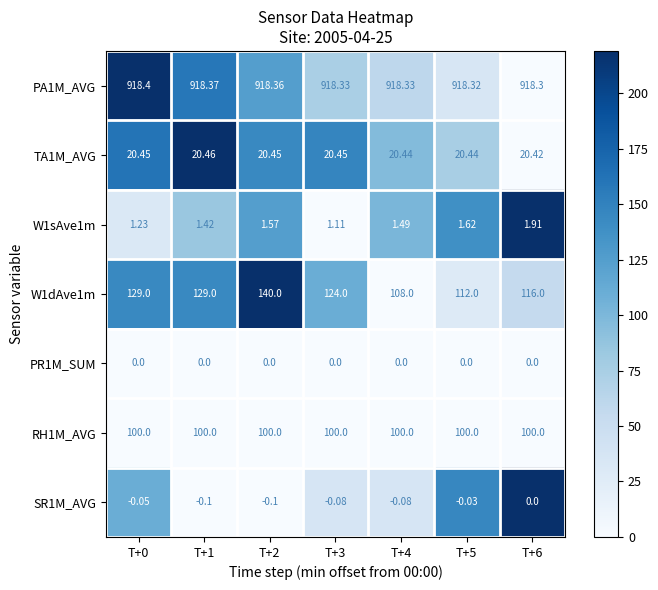

Which series has the largest range (max minus min)?

W1dAve1m